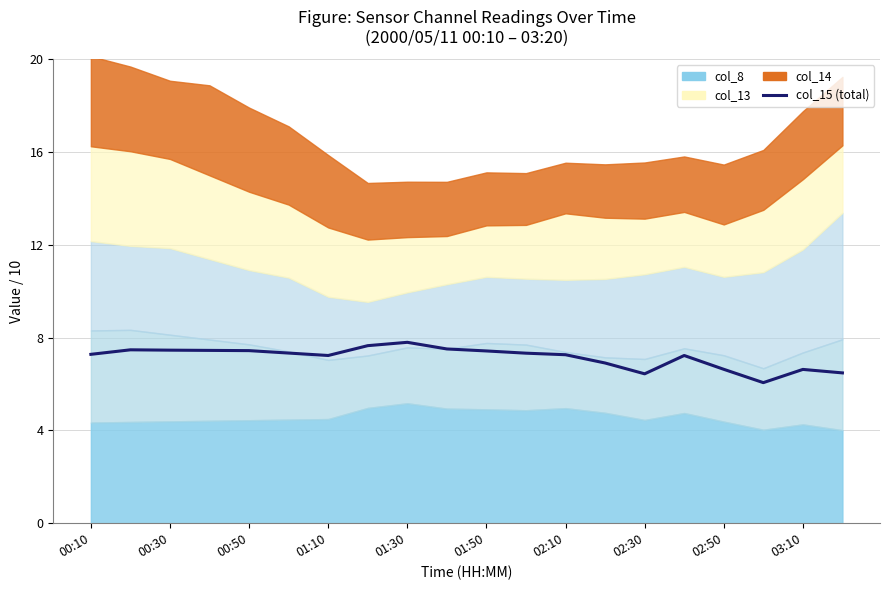

What is the maximum value shown in the chart?

7.8